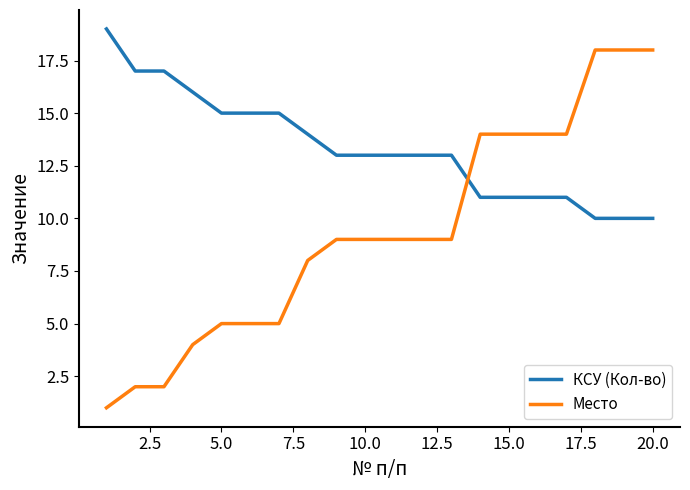

What is the average value of the Место series?

9